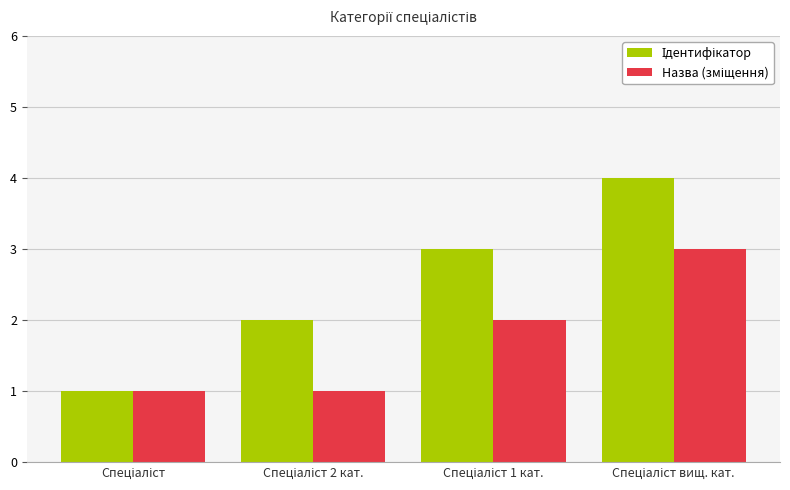

What is the greatest value displayed?

4